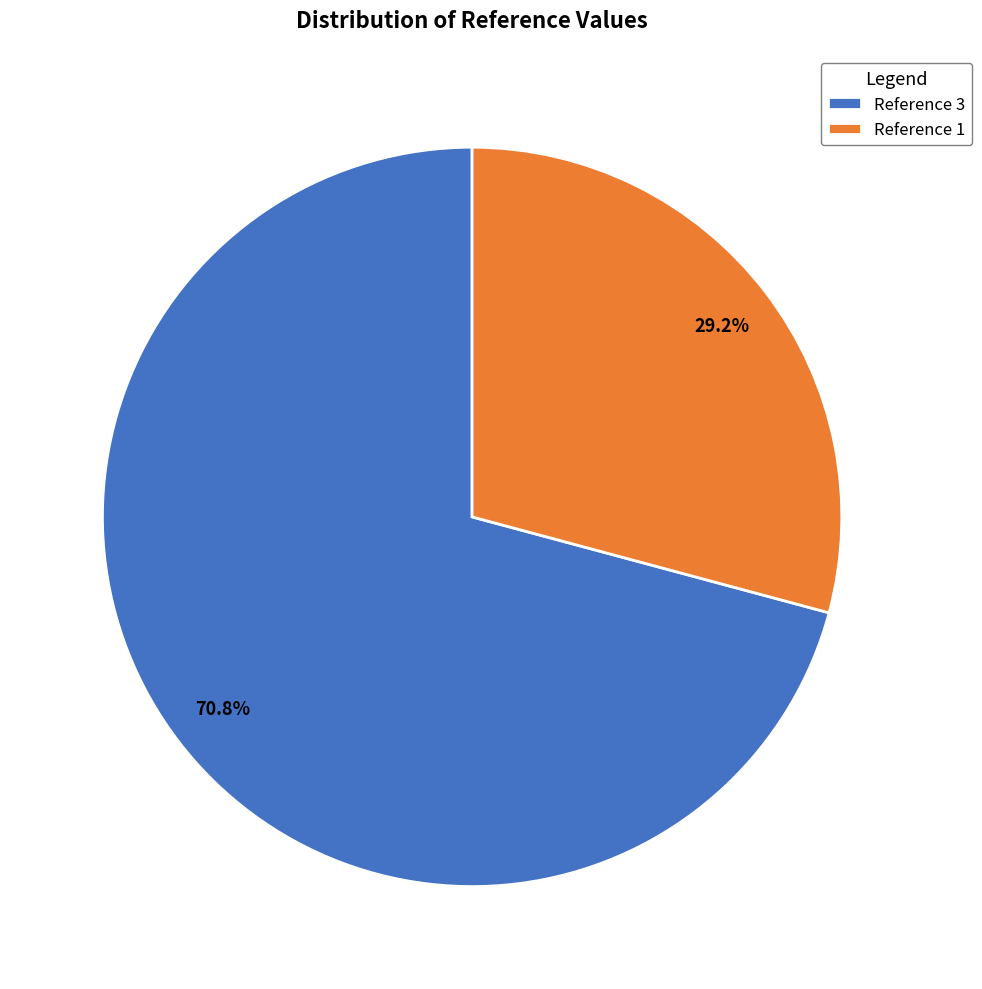

To the nearest percent, what is the difference between the largest and smallest slice percentages?

42%